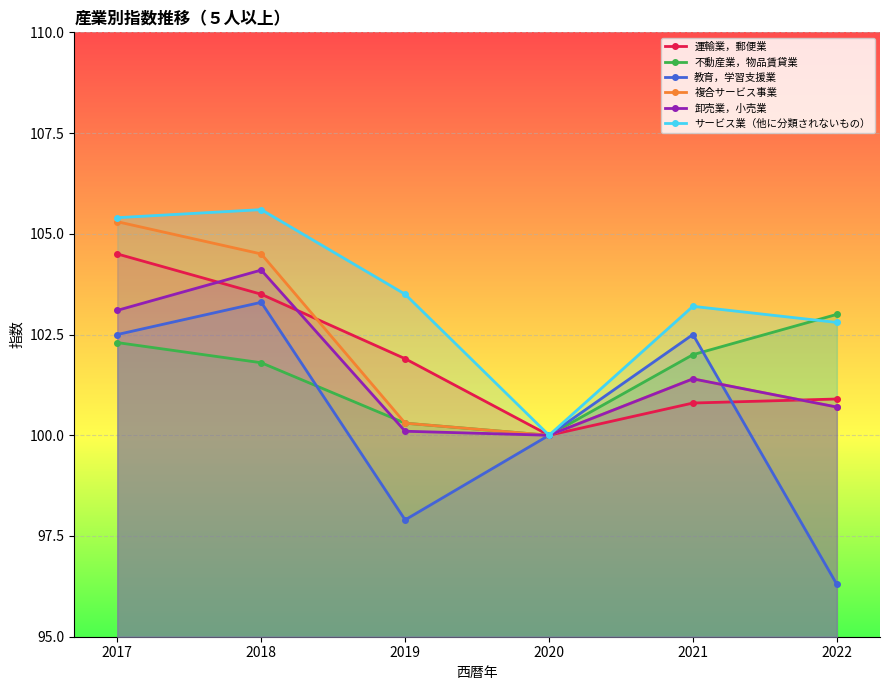

Count the number of categories in the chart.

6